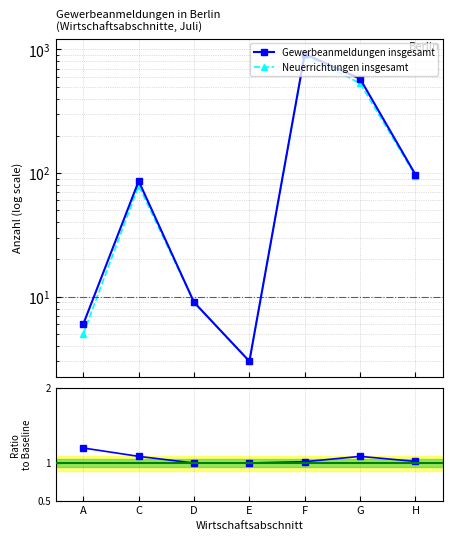

Where is the first local maximum for Gewerbeanmeldungen insgesamt?

C